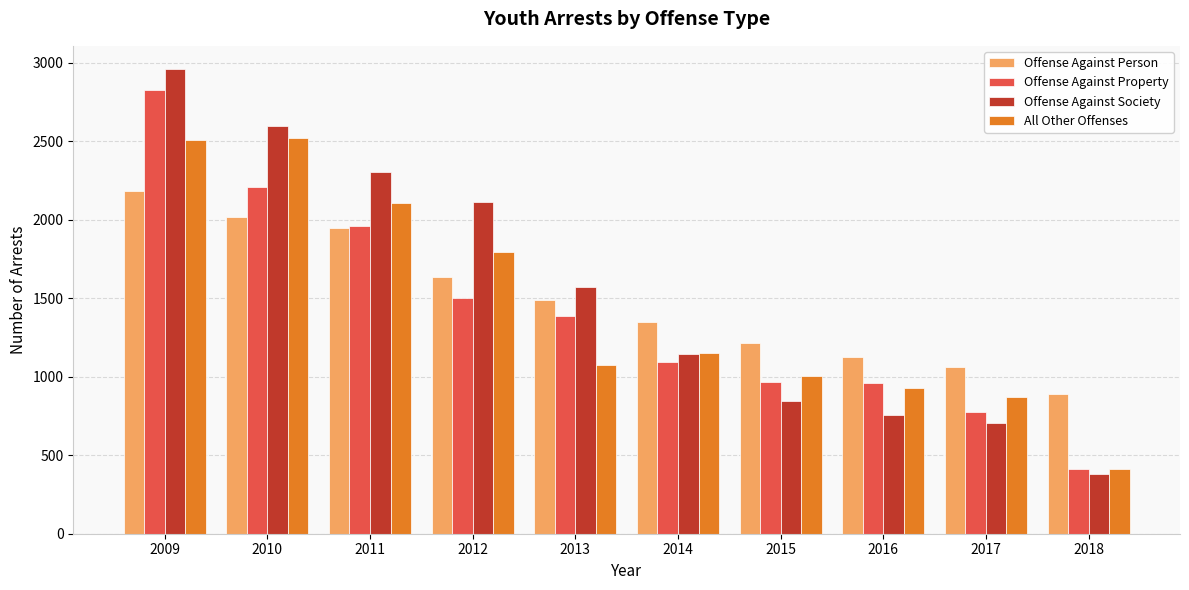

What is the value of the Offense Against Person bar at the 5th from the left?

1488